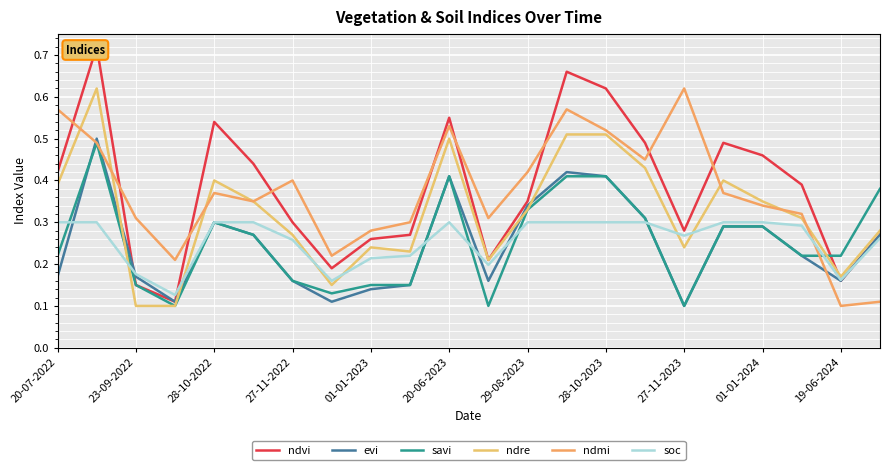

Reading left to right, what are all the values shown in this chart?

ndvi: 0.4	0.7	0.1	0.1	0.5	0.4	0.3	0.2	0.3	0.3	0.6	0.2	0.3	0.7	0.6	0.5	0.3	0.5	0.5	0.4	0.2	0.3
evi: 0.2	0.5	0.2	0.1	0.3	0.3	0.2	0.1	0.1	0.1	0.4	0.2	0.3	0.4	0.4	0.3	0.1	0.3	0.3	0.2	0.2	0.3
savi: 0.2	0.5	0.1	0.1	0.3	0.3	0.2	0.1	0.1	0.1	0.4	0.1	0.3	0.4	0.4	0.3	0.1	0.3	0.3	0.2	0.2	0.4
ndre: 0.4	0.6	0.1	0.1	0.4	0.3	0.3	0.1	0.2	0.2	0.5	0.2	0.3	0.5	0.5	0.4	0.2	0.4	0.3	0.3	0.2	0.3
ndmi: 0.6	0.5	0.3	0.2	0.4	0.3	0.4	0.2	0.3	0.3	0.5	0.3	0.4	0.6	0.5	0.5	0.6	0.4	0.3	0.3	0.1	0.1
soc: 0.3	0.3	0.2	0.1	0.3	0.3	0.3	0.2	0.2	0.2	0.3	0.2	0.3	0.3	0.3	0.3	0.3	0.3	0.3	0.3	0.2	0.3